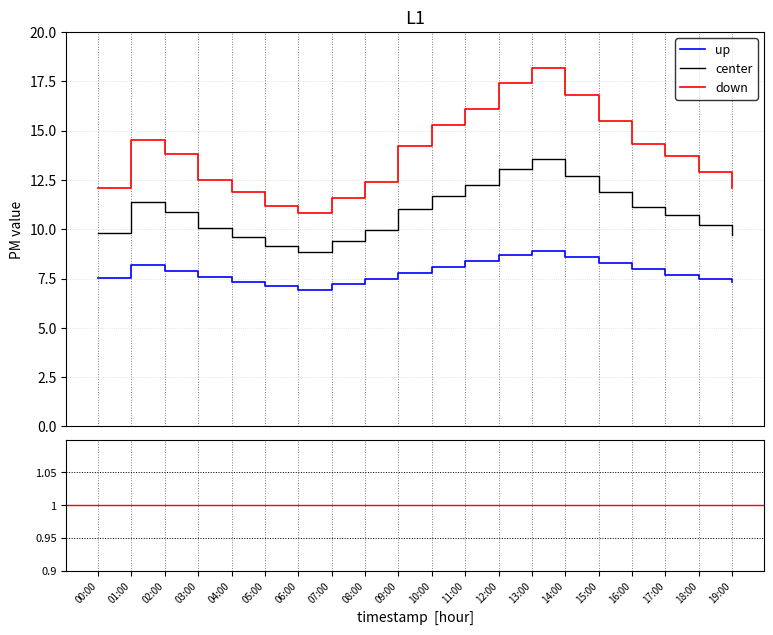

Where is the first local minimum for P1?

06:00